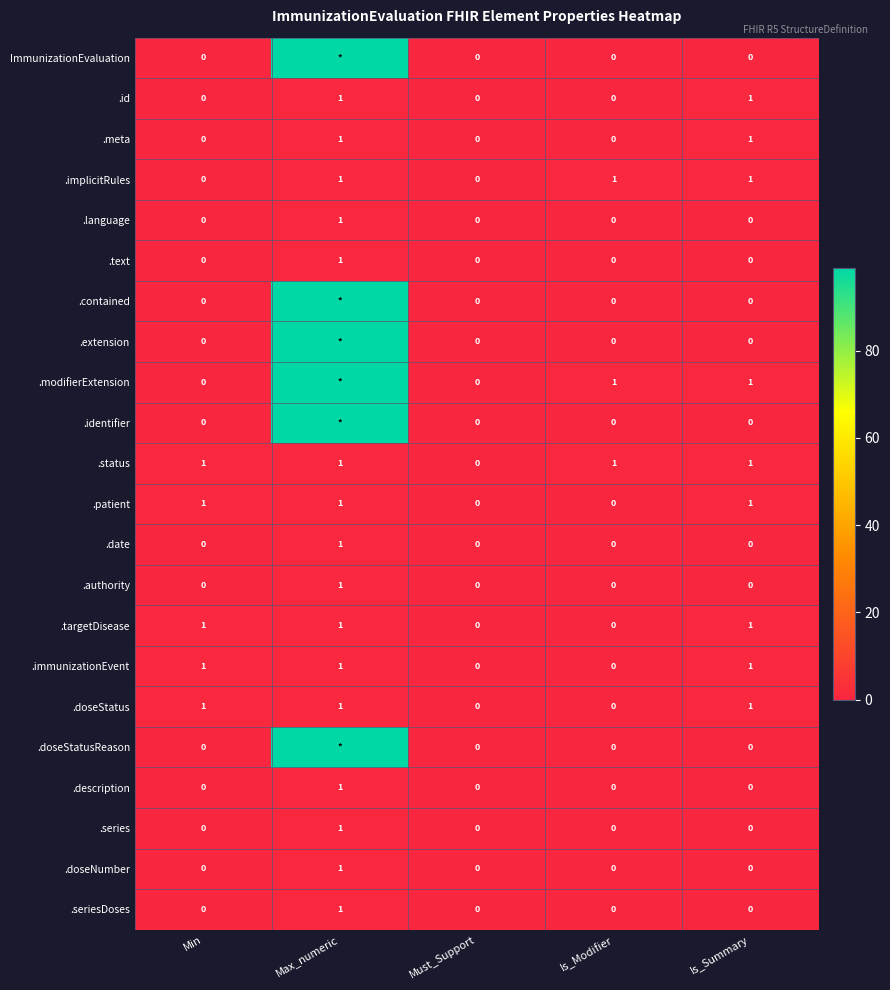

Is the value of .doseStatusReason at Min greater than the value of .date at Max_numeric?

No